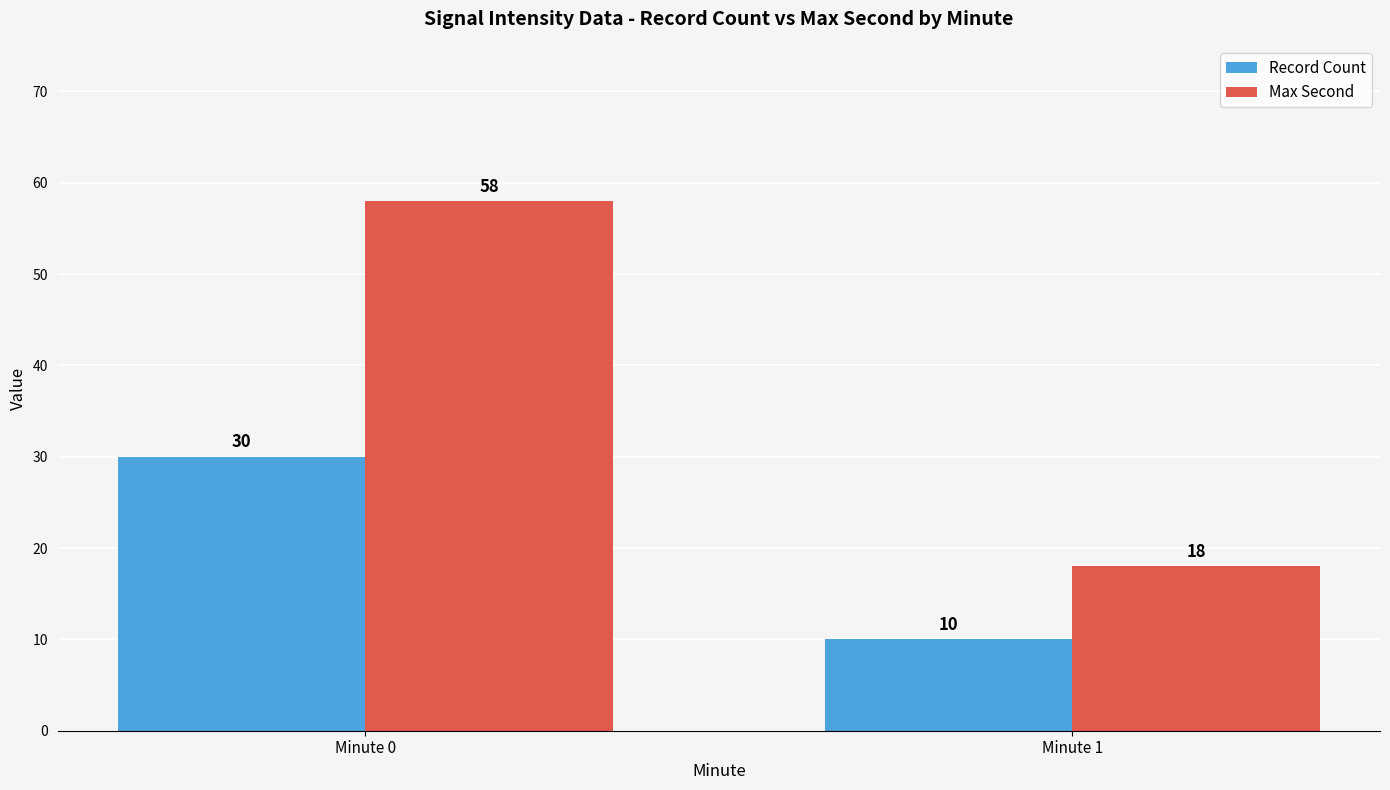

Rank the series by their maximum value, from highest to lowest.

Max Second, Record Count